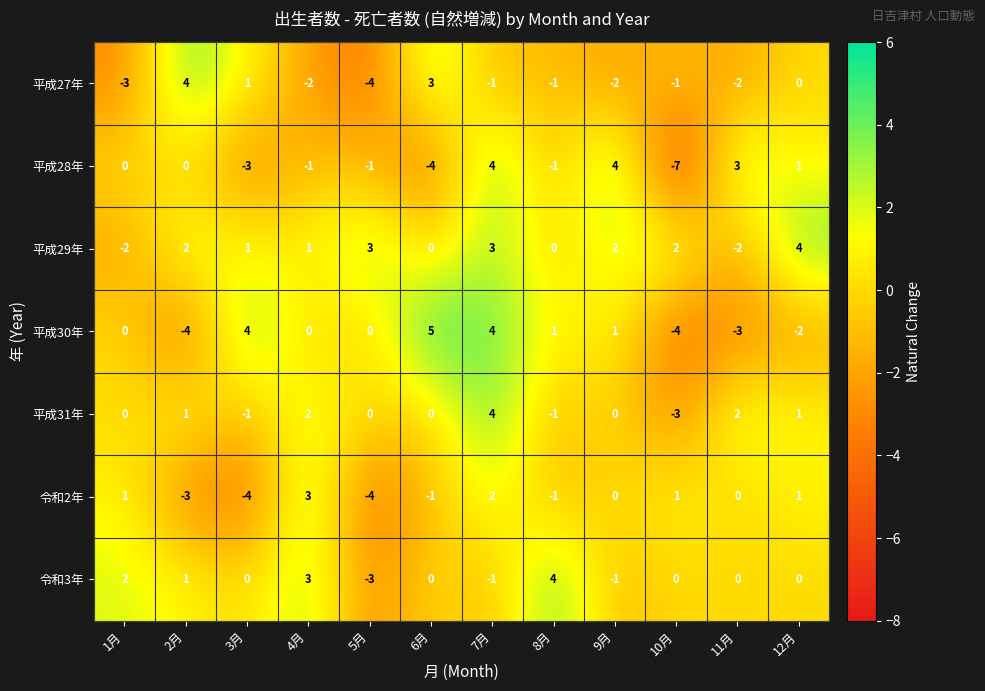

Between 4月 and 10月, which series saw the biggest shift?

平成28年